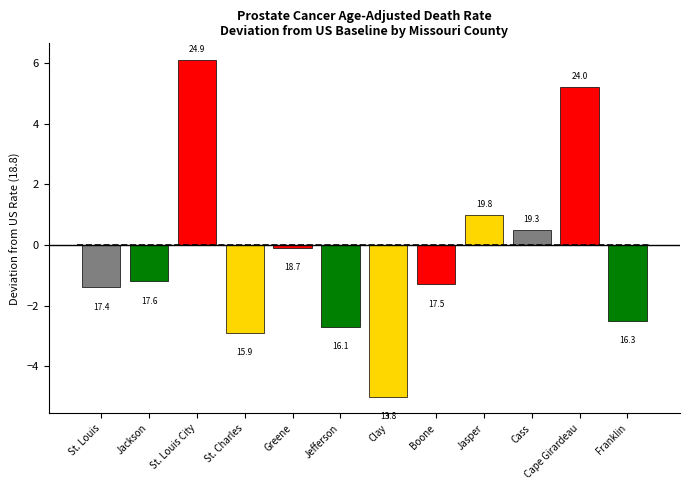

Rank the categories by value from lowest to highest.

Clay, St. Charles, Jefferson, Franklin, St. Louis, Boone, Jackson, Greene, Cass, Jasper, Cape Girardeau, St. Louis City